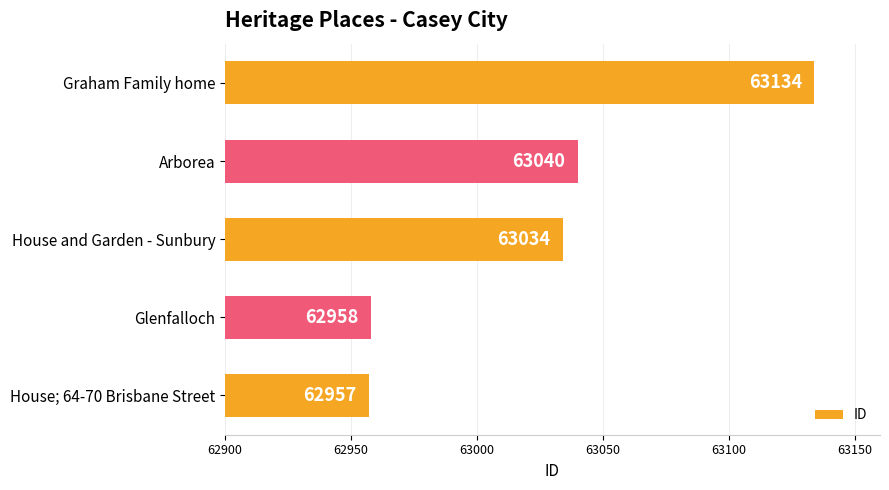

What is the change in value from House and Garden - Sunbury to Graham Family home?

+100